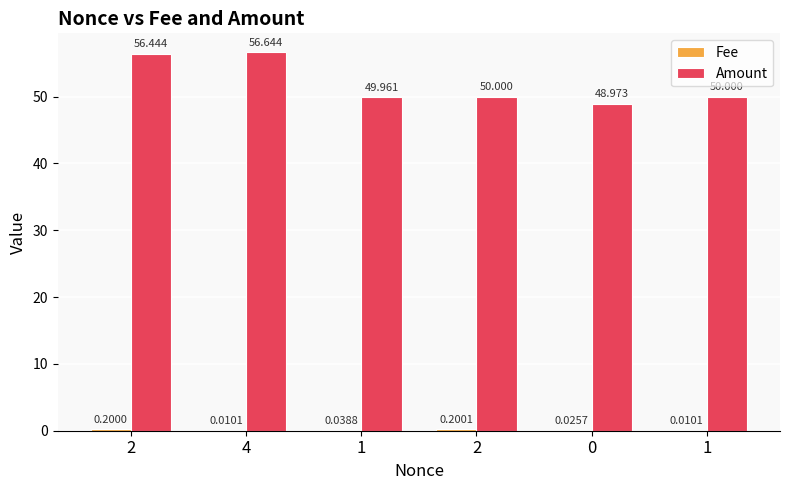

What is the maximum value for Amount?

56.6